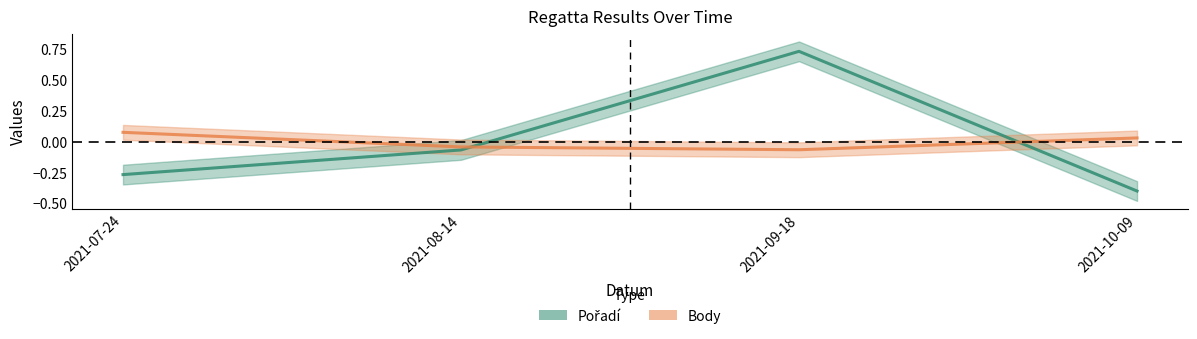

What is the total value across all series at 2021-07-24?

-0.2